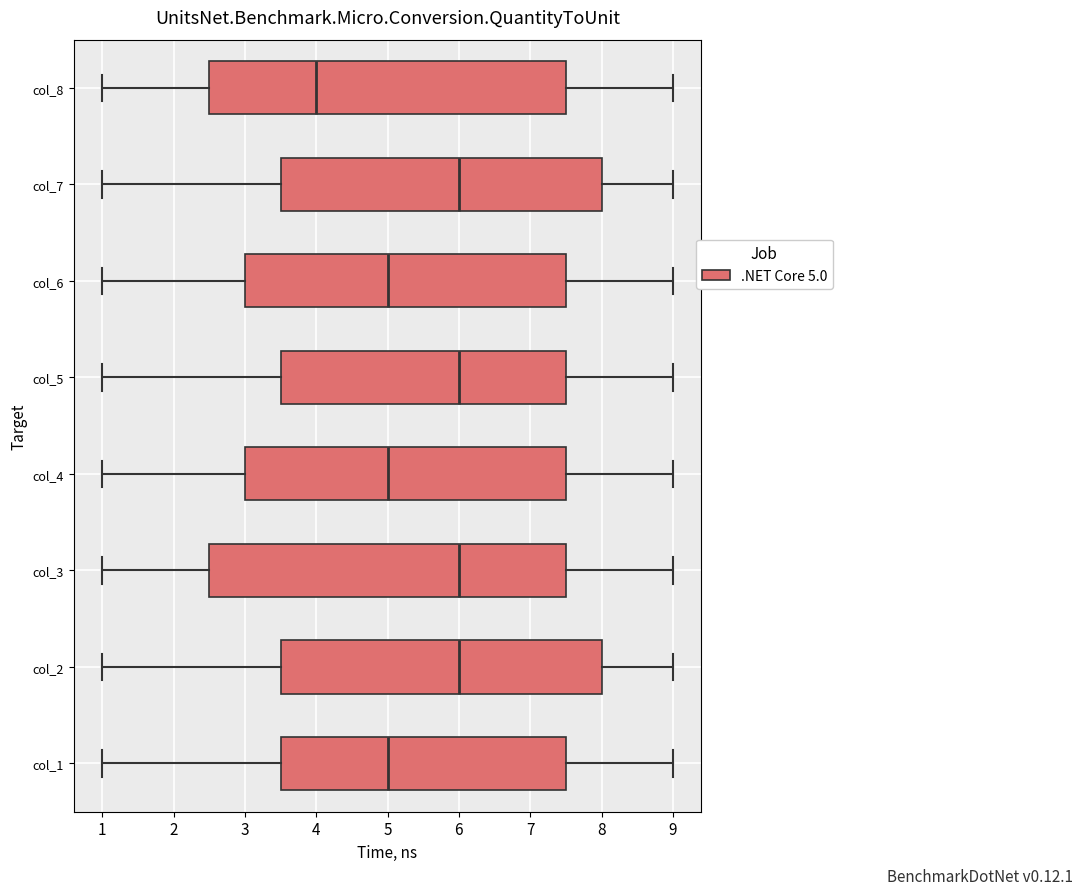

Which box's median line is the furthest to the left?

col_8